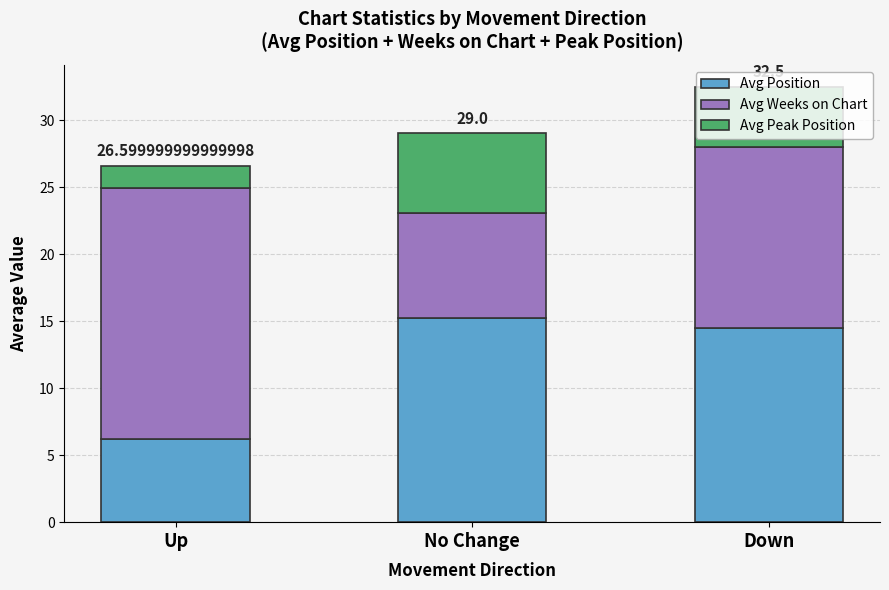

Are the bars grouped side by side (vs. stacked)?

No